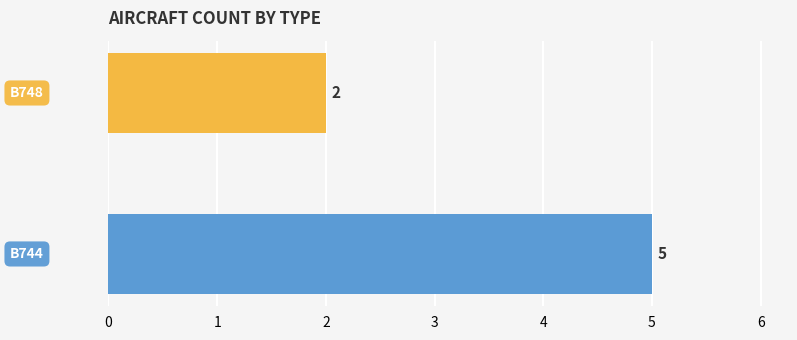

What is the difference between the maximum and minimum values?

3